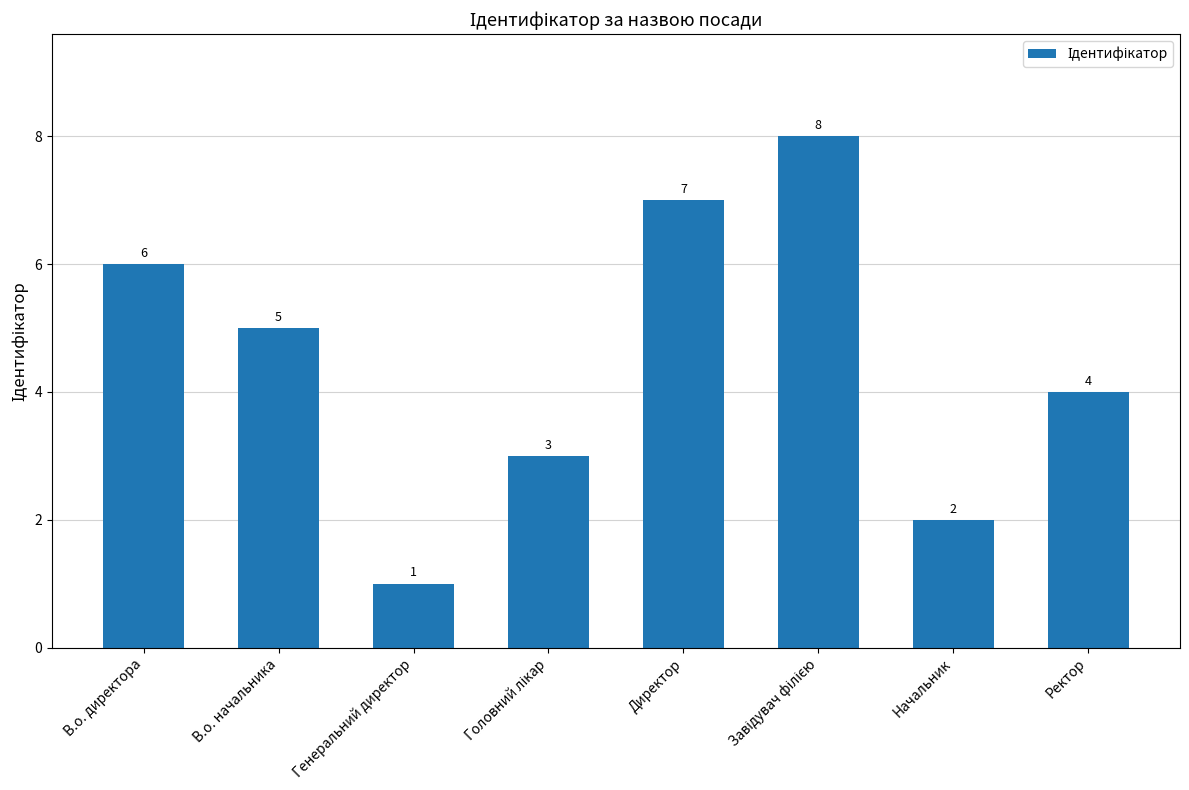

What is the minimum value shown in the chart?

1